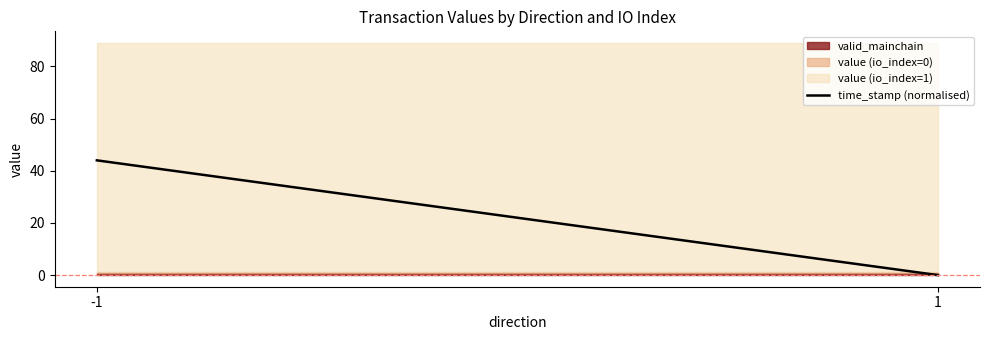

What is the change in value from -1 to 1?

-44.0